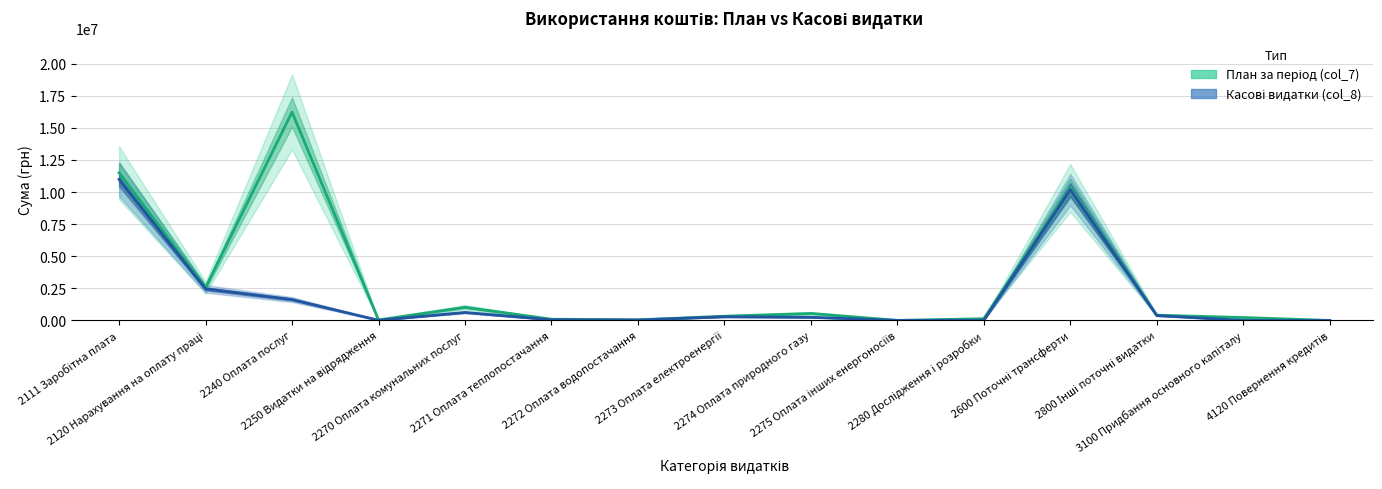

How many series are shown in this chart?

2